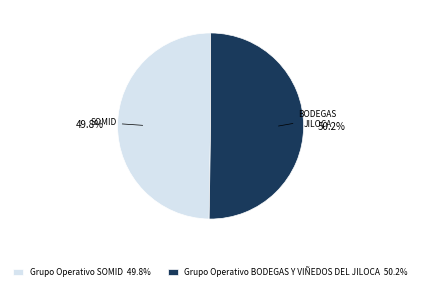

To the nearest percent, what portion does Grupo Operativo BODEGAS Y VIÑEDOS DEL JILOCA represent?

50%